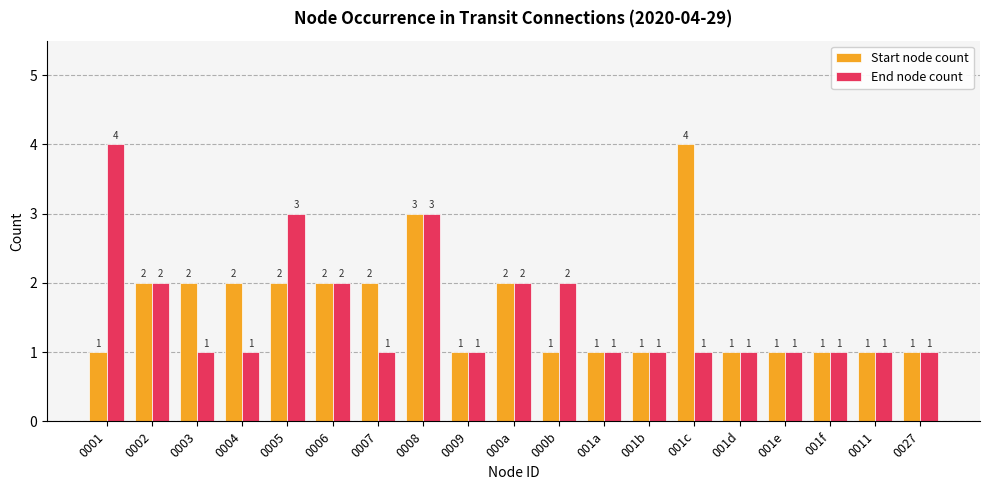

How many groups of bars are there?

19